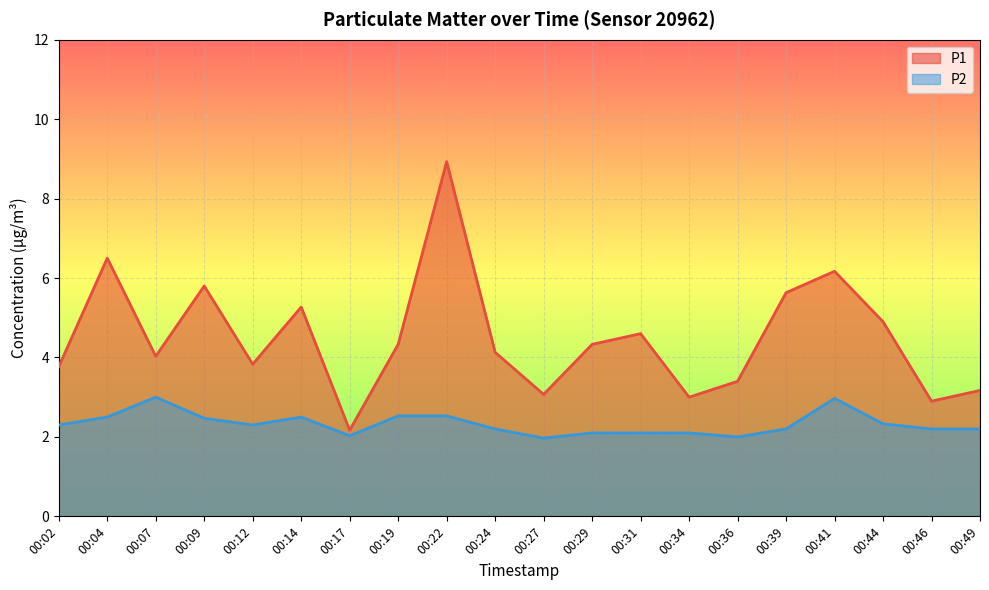

At which category is the sum across all series the highest?

00:22